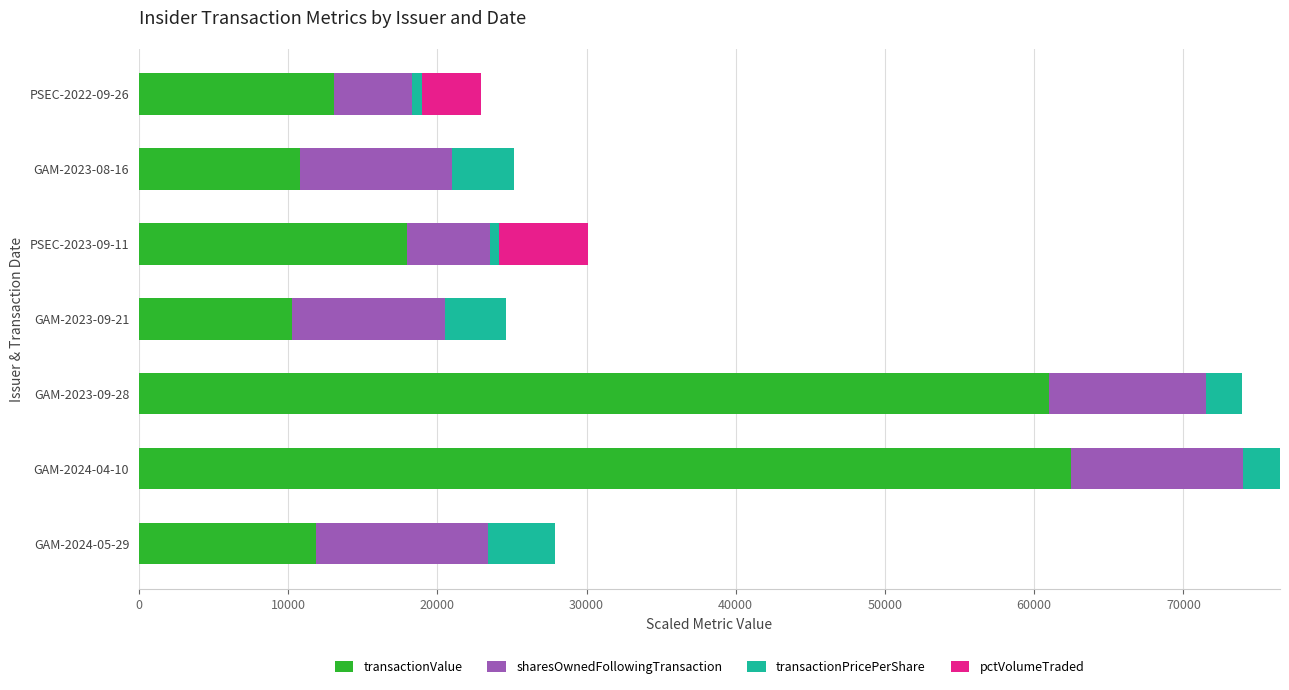

How many series are shown in this chart?

4